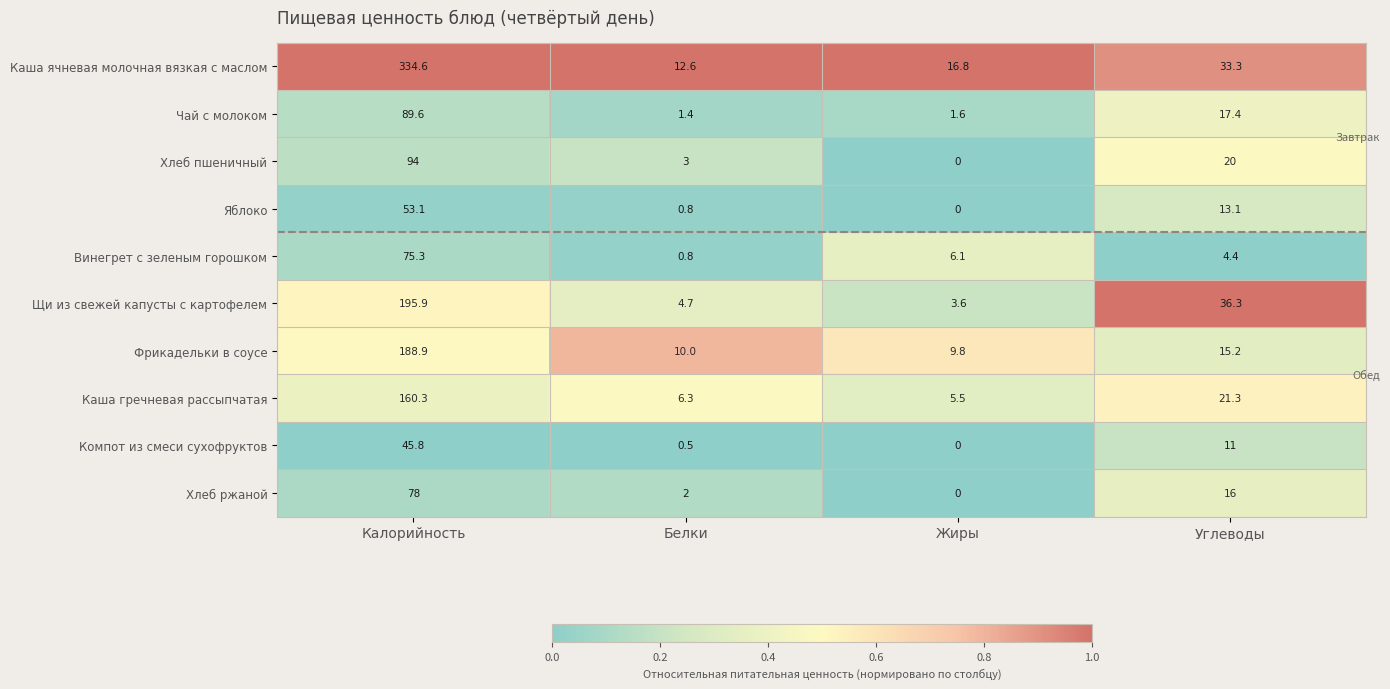

Which category has the lowest value in the Каша гречневая рассыпчатая series?

Жиры